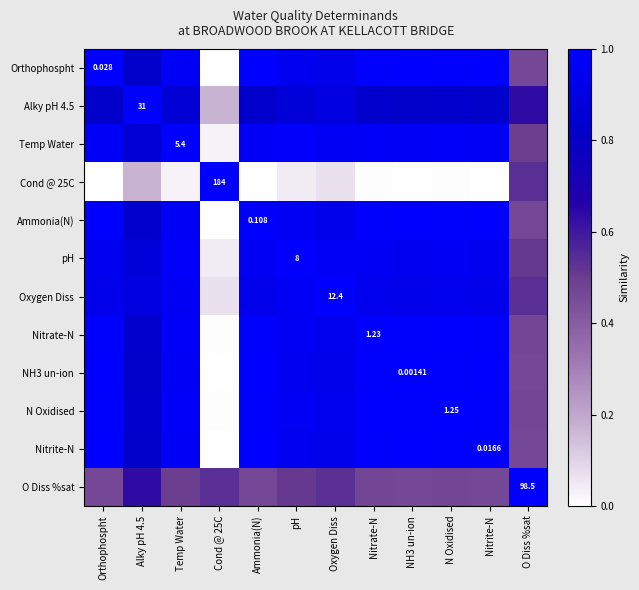

At which category is the sum across all series the highest?

Temp Water